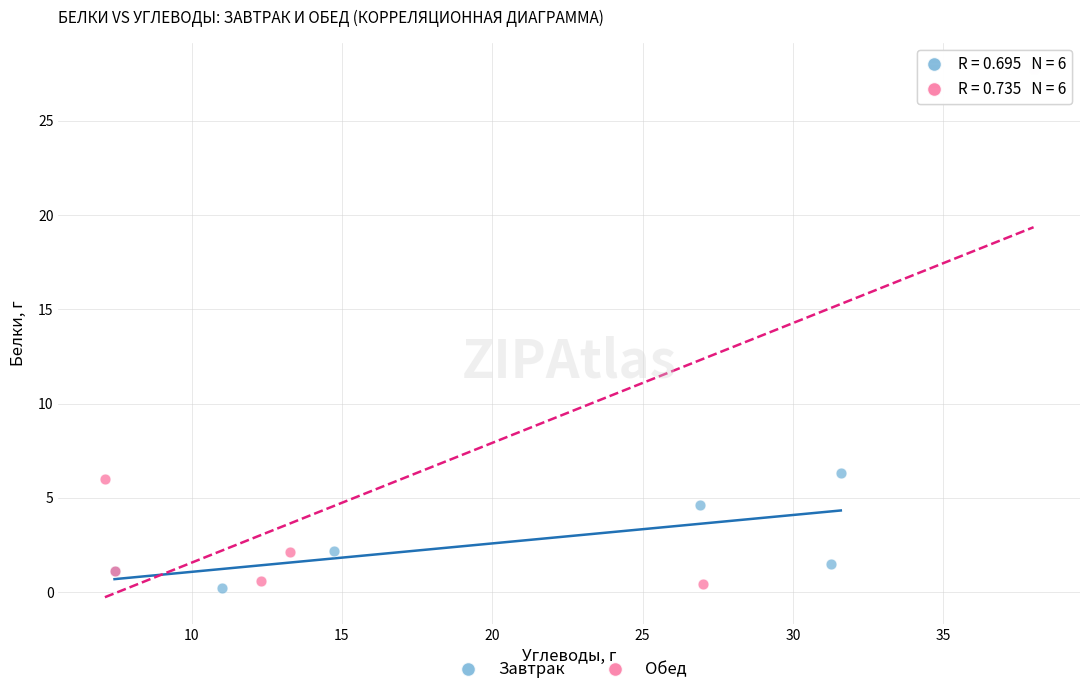

What are all the series names shown in the legend?

Завтрак, Обед